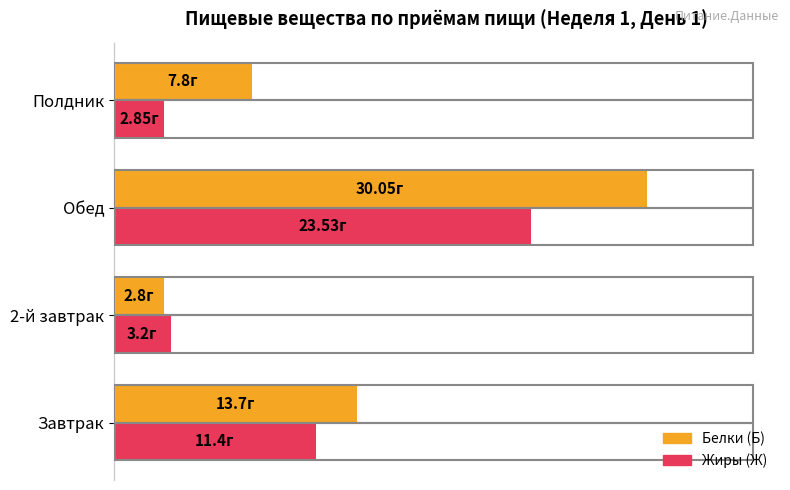

What is the greatest value displayed?

30.1